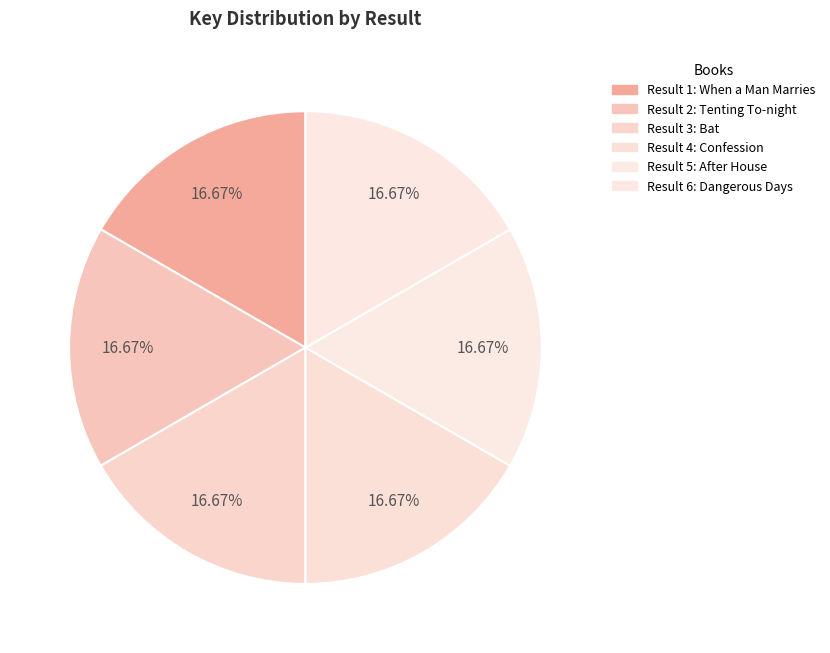

Which slice is the smallest?

6